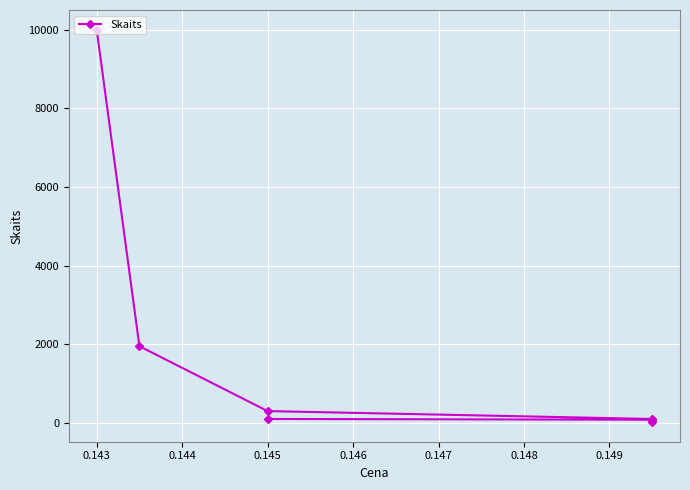

The chart shows a value of 48 at 0.145. True or false?

False